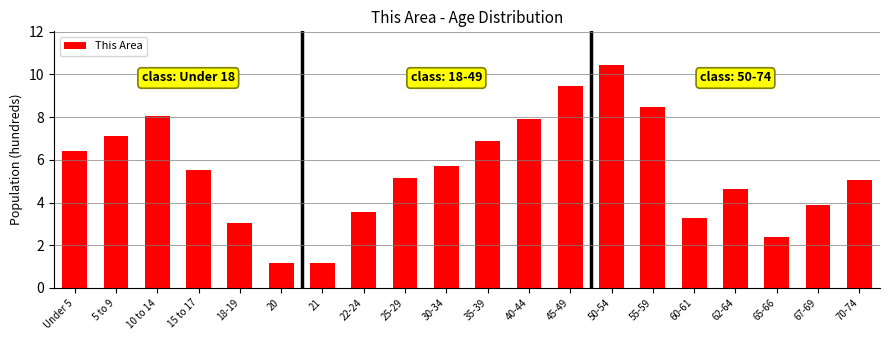

What is the smallest value displayed?

1.2